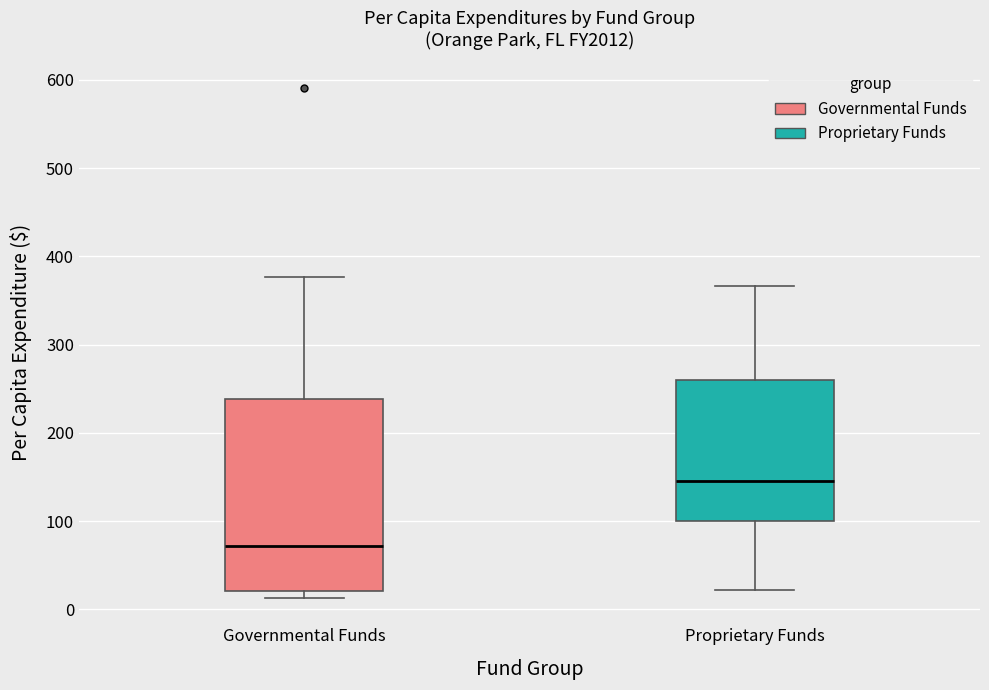

Reading left to right, transcribe this box plot: for each box, give where its median line is, the range the box spans, and where its two whiskers end, as read against the y-axis. The values are not printed on the chart, so give them approximately, as read against the axis.

Governmental Funds: median 70, box 20 to 240, whiskers 10 to 380
Proprietary Funds: median 150, box 100 to 260, whiskers 20 to 370